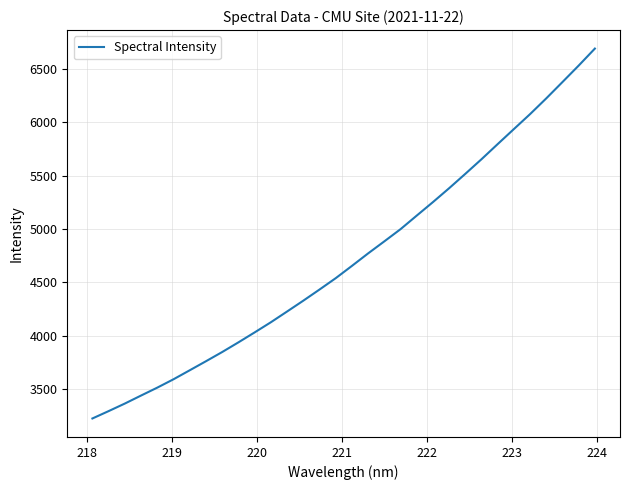

True or false: there are more than 2 points higher than both neighbors.

False